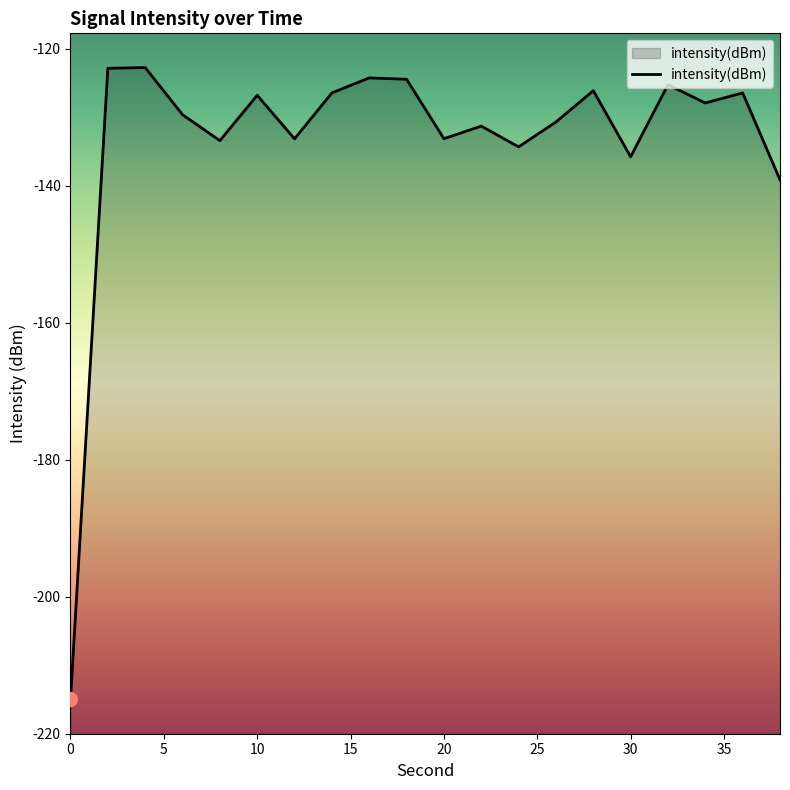

List the labels in order of value, largest first.

4, 2, 16, 18, 32, 28, 14, 36, 10, 34, 6, 26, 22, 20, 12, 8, 24, 30, 38, 0